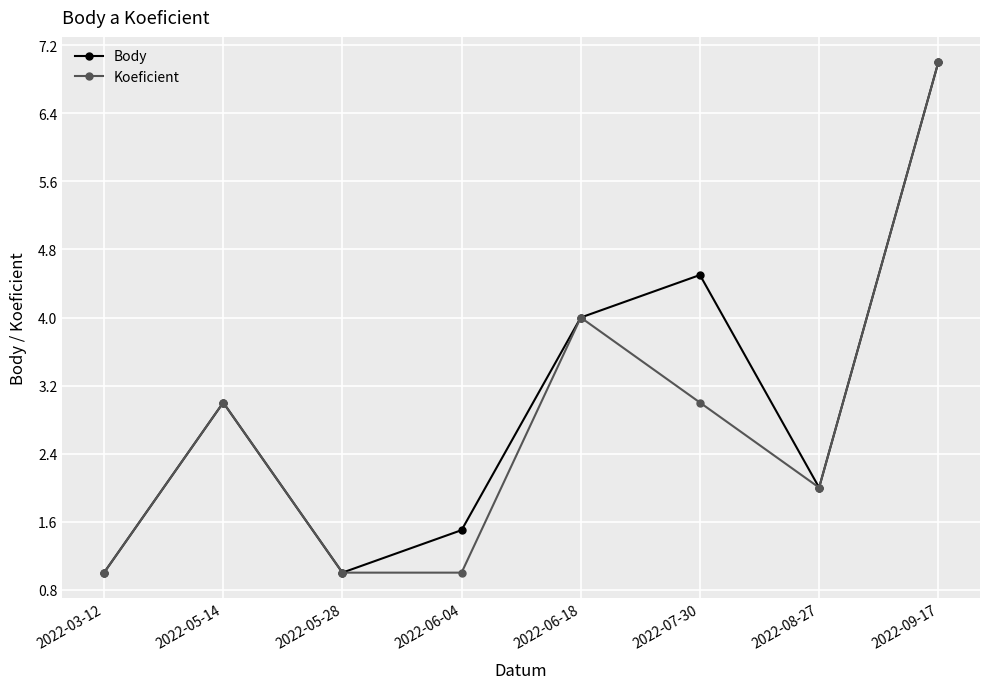

Where is Koeficient nearest to the value 4?

2022-06-18